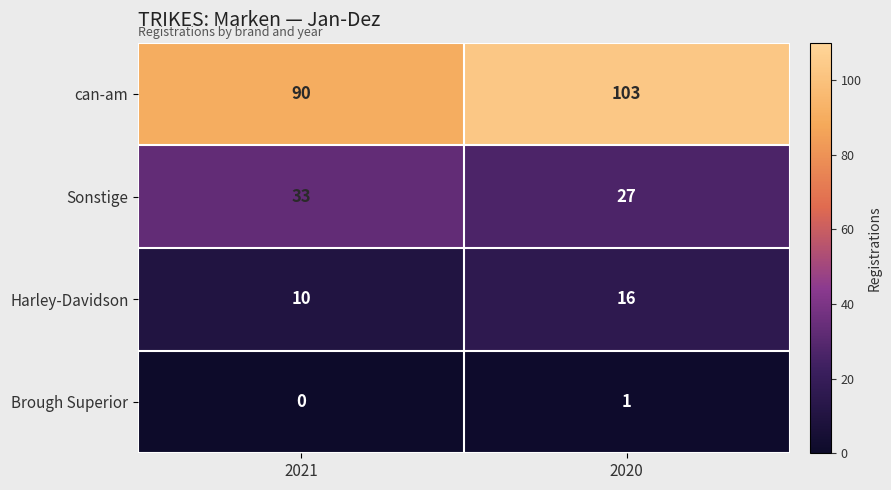

Which series changed the most between 2021 and 2020?

can-am